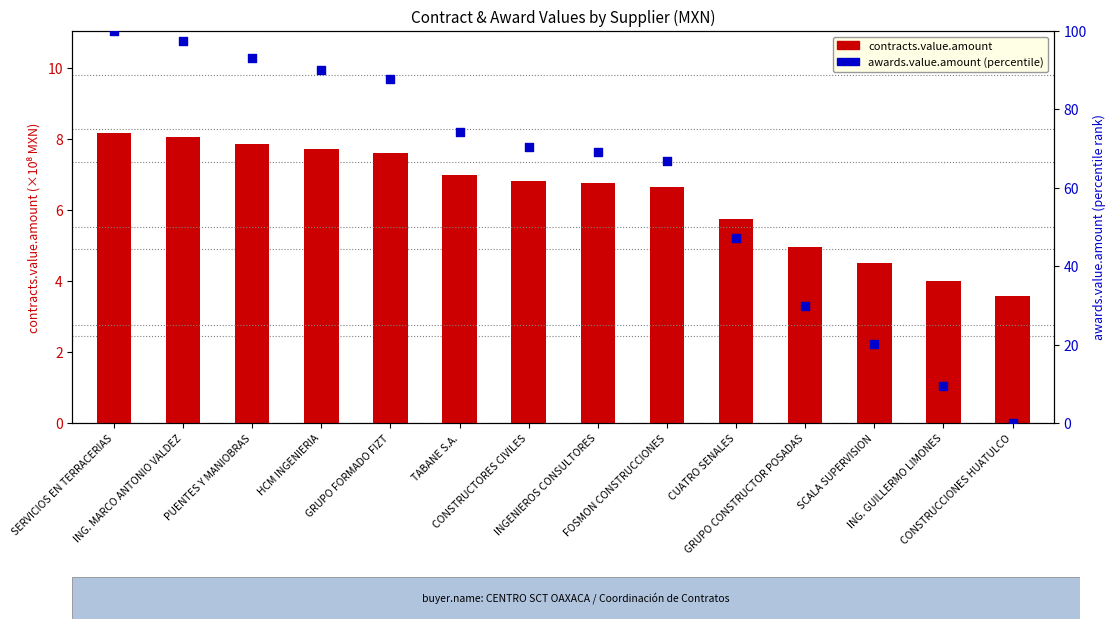

Is the value of contracts.value.amount at TABANE S.A. greater than the value of awards.value.amount at ING. GUILLERMO LIMONES?

No